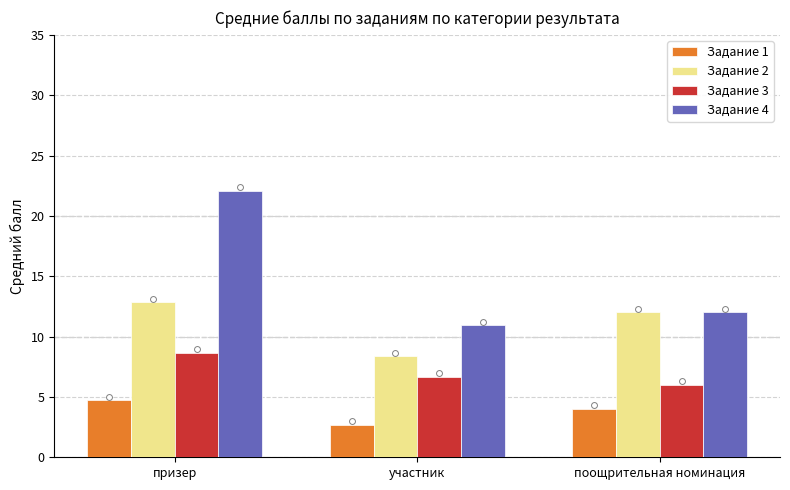

At how many categories does at least one series exceed 8?

3